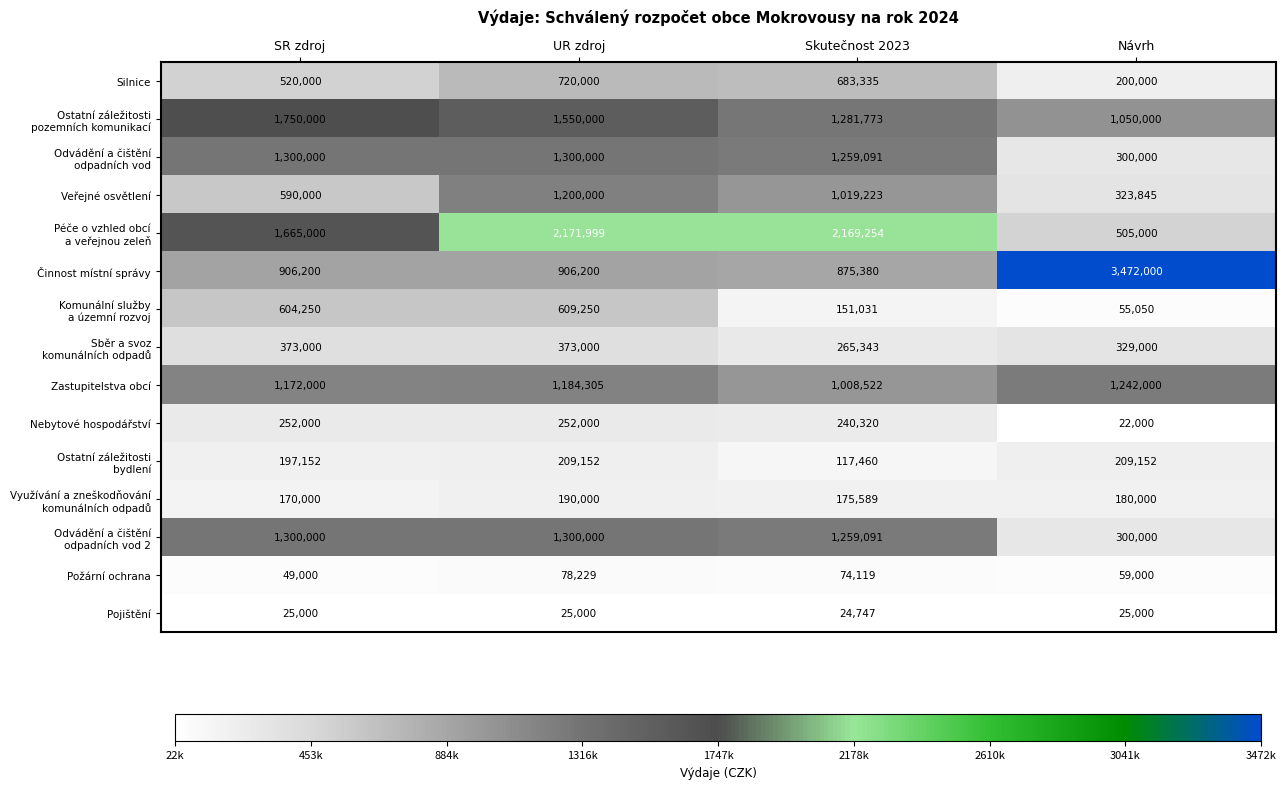

At which category does the chart reach its minimum across all series?

Návrh